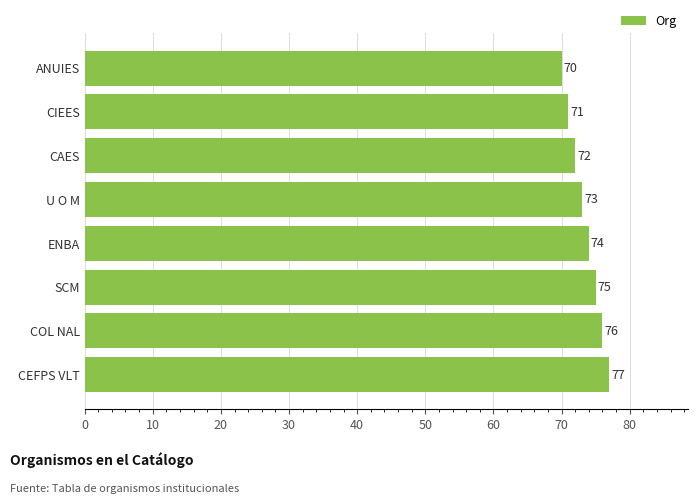

Where is the data nearest to the value 73?

U O M